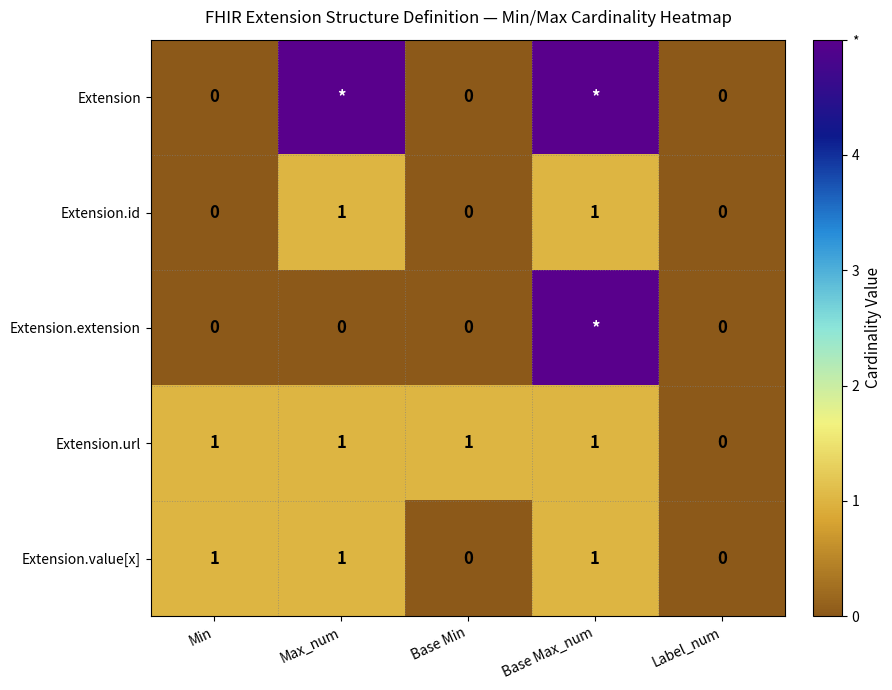

Is the value of Extension.value[x] at Min greater than the value of Extension.url at Label_num?

Yes